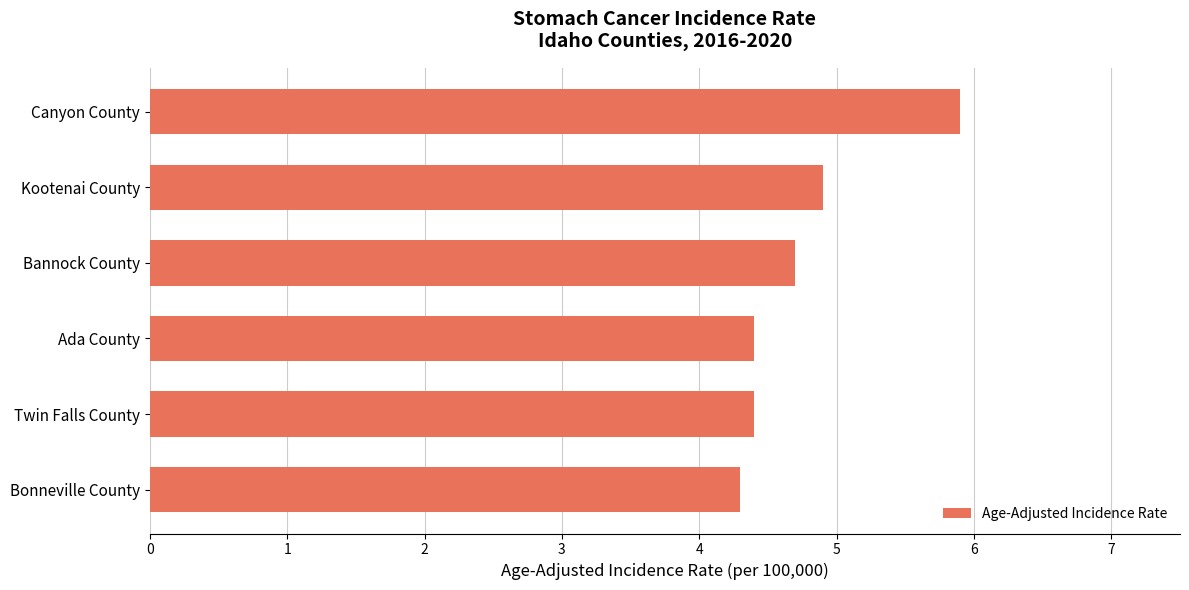

Which category has the highest value across all series?

Canyon County